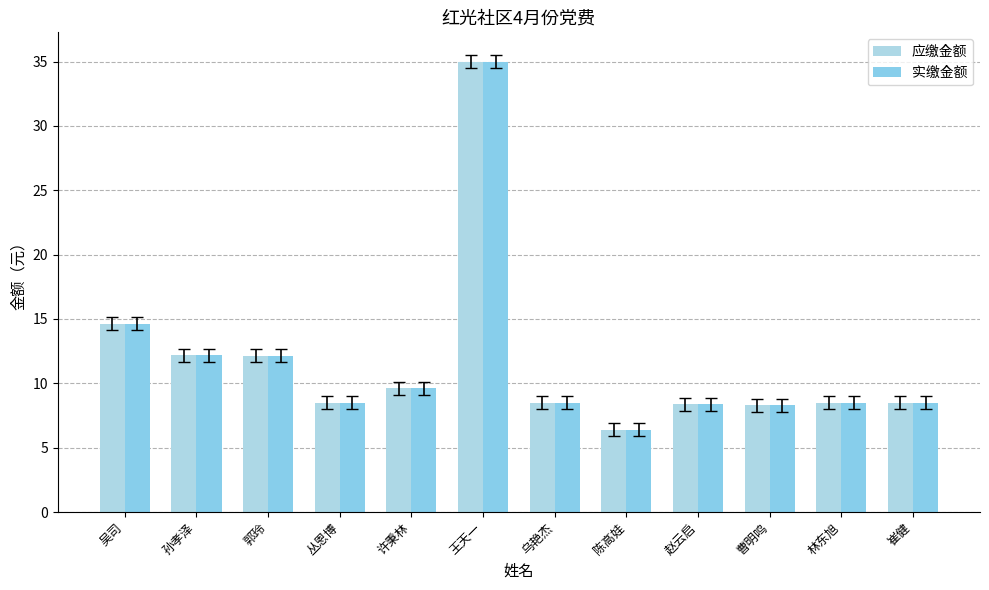

What is the sum of the 应缴金额 values at 孙孝泽 and 崔健?

20.7